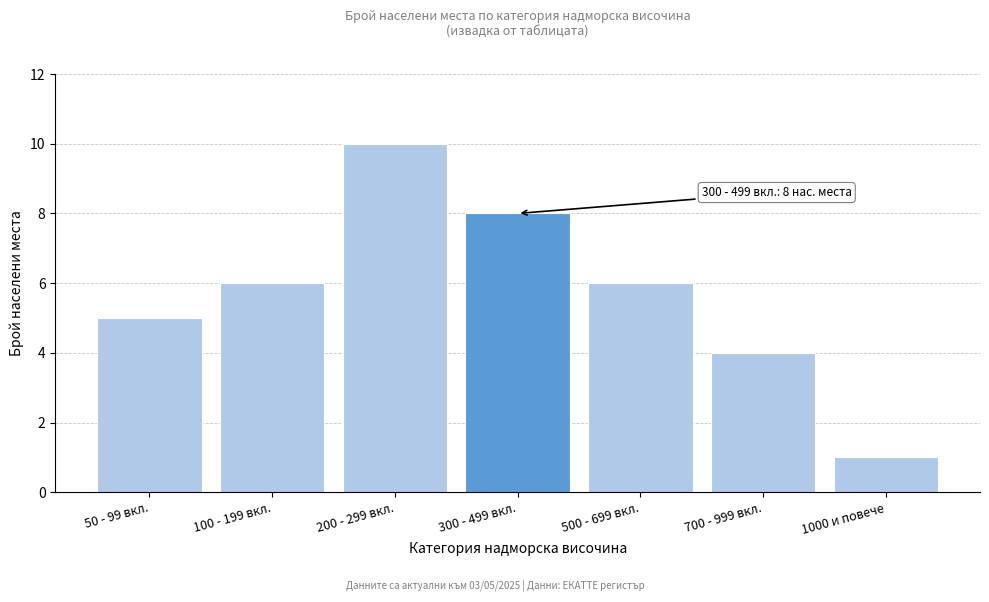

Reading left to right, what are all the values shown in this chart?

5	6	10	8	6	4	1